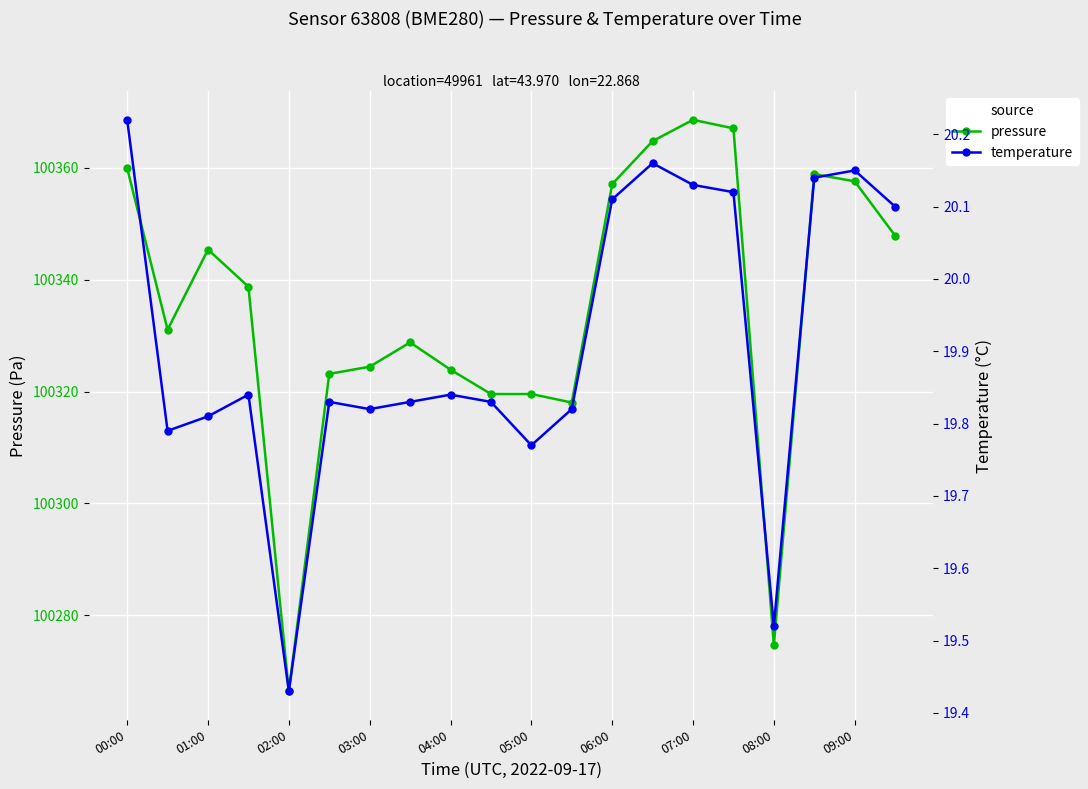

The value of temperature at 15 is 5.0. True or false?

False